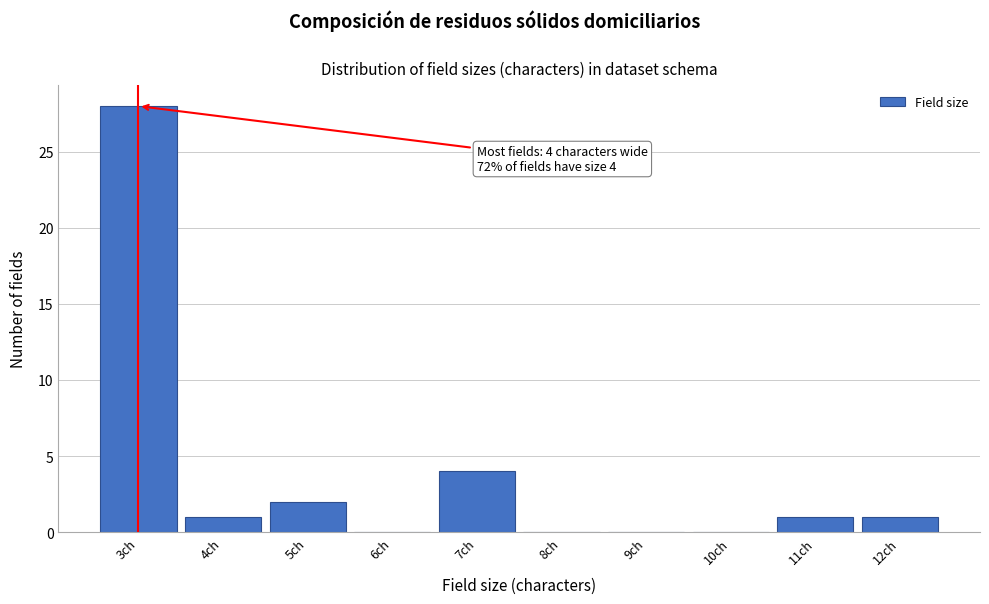

Reading left to right, list all the values displayed in this chart.

3ch=28	4ch=1	5ch=2	6ch=0	7ch=4	8ch=0	9ch=0	10ch=0	11ch=1	12ch=1